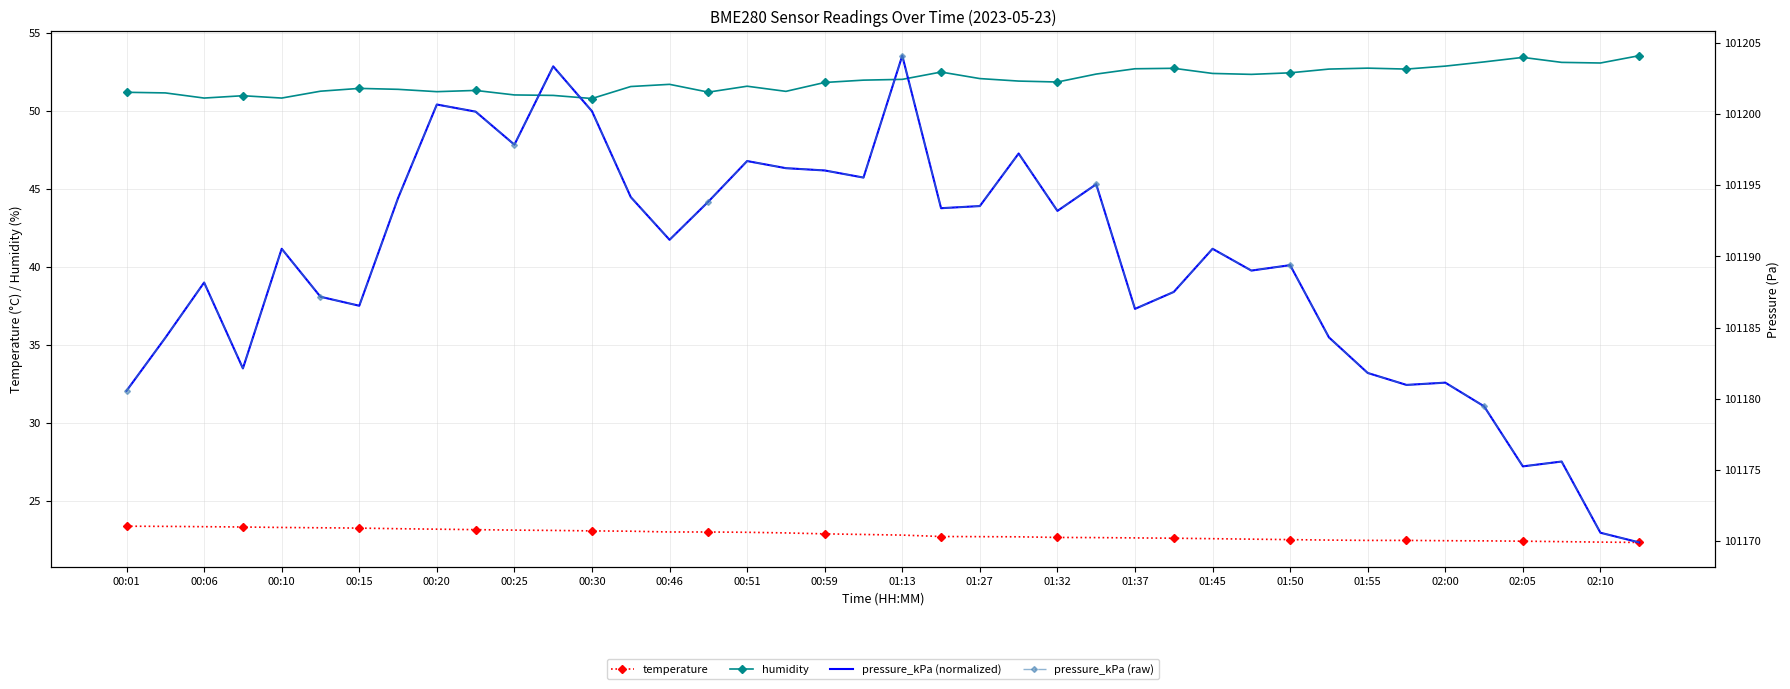

What position from the left is 01:45?

29